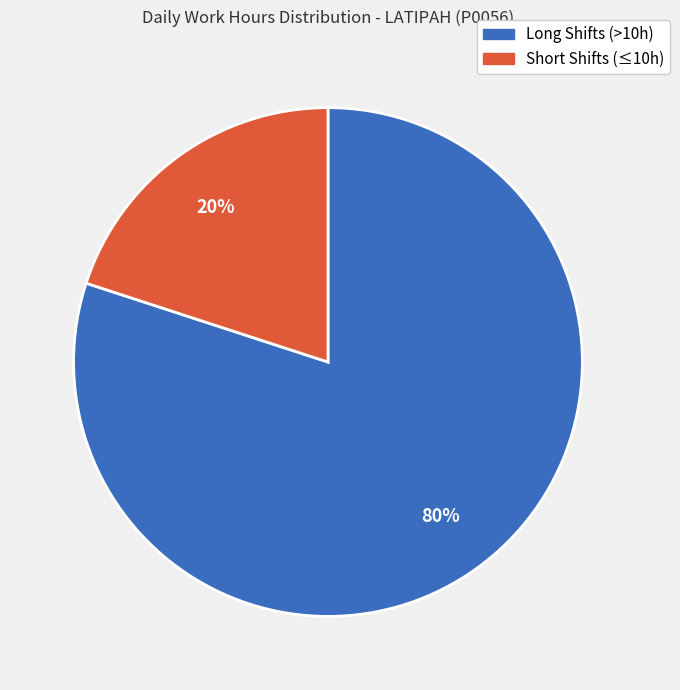

How many segments does this pie chart have?

2